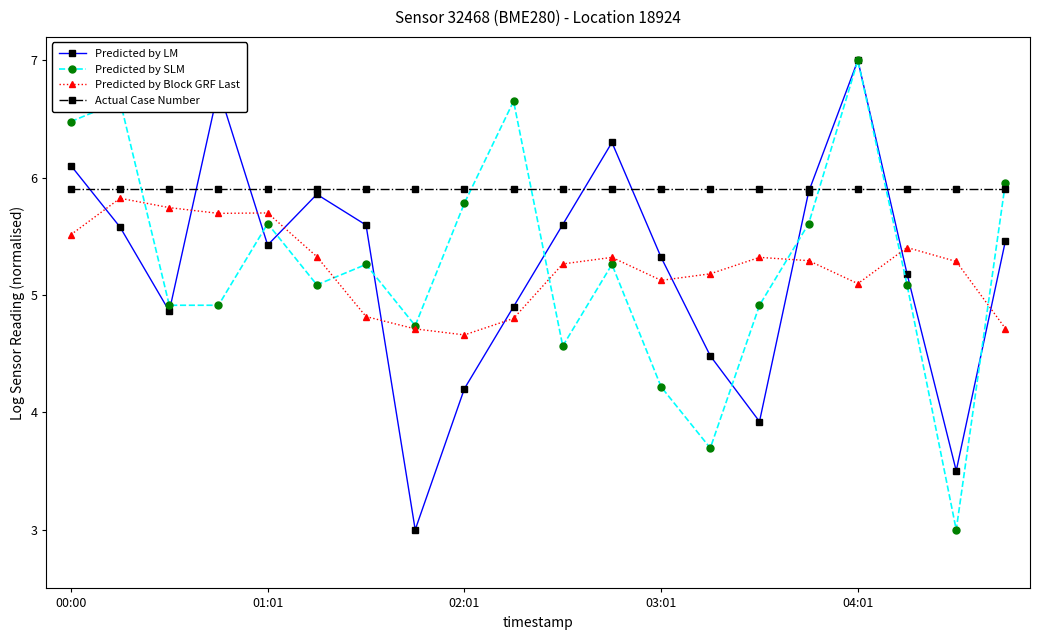

What is the maximum value for Predicted by SLM?

7.0